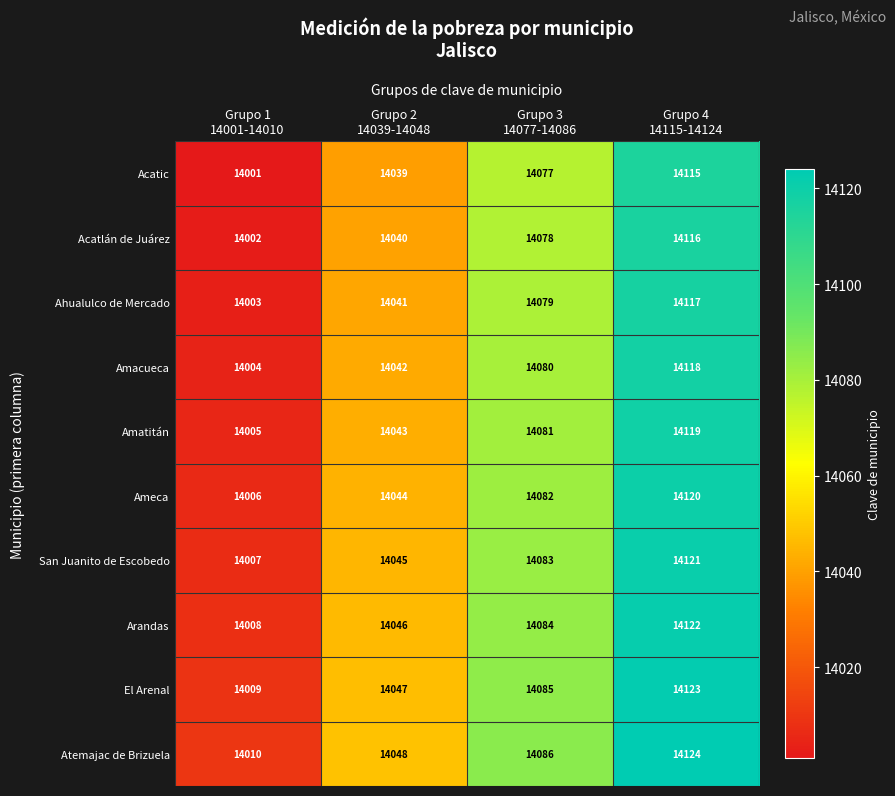

Count the San Juanito de Escobedo values in the range 14045 to 14121.

3